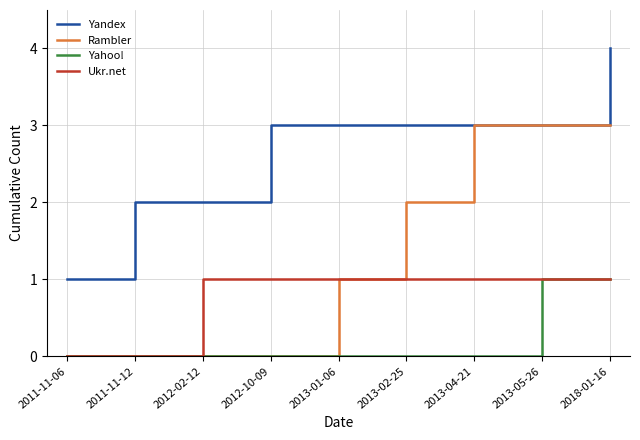

True or false: Yandex and Yahoo! intersect in this chart.

False